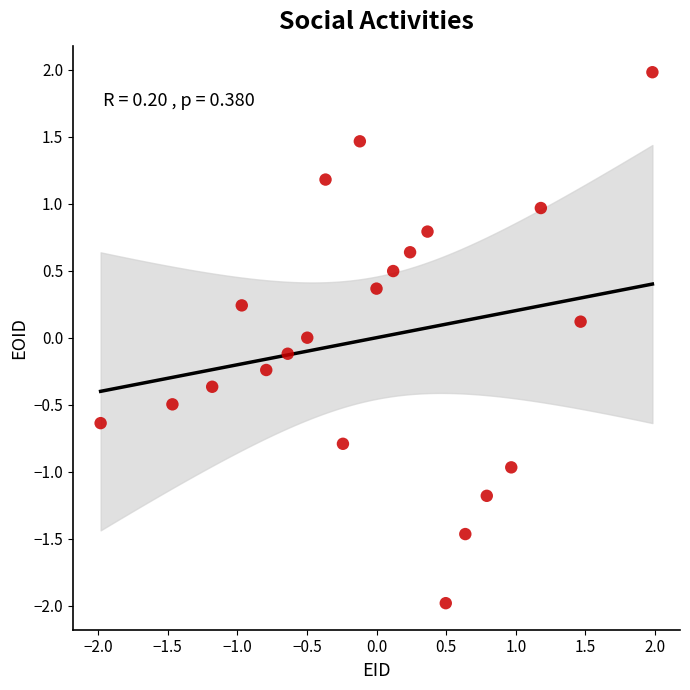

What is the range of Y values (max minus min)?

4.0